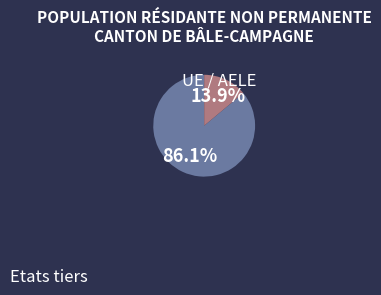

Is it true that UE / AELE is 99% of the pie?

False